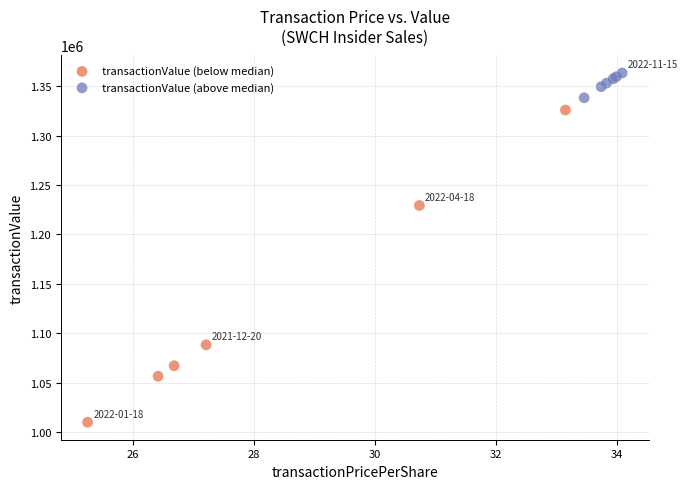

Which series reaches the maximum Y coordinate?

transactionValue (above median)